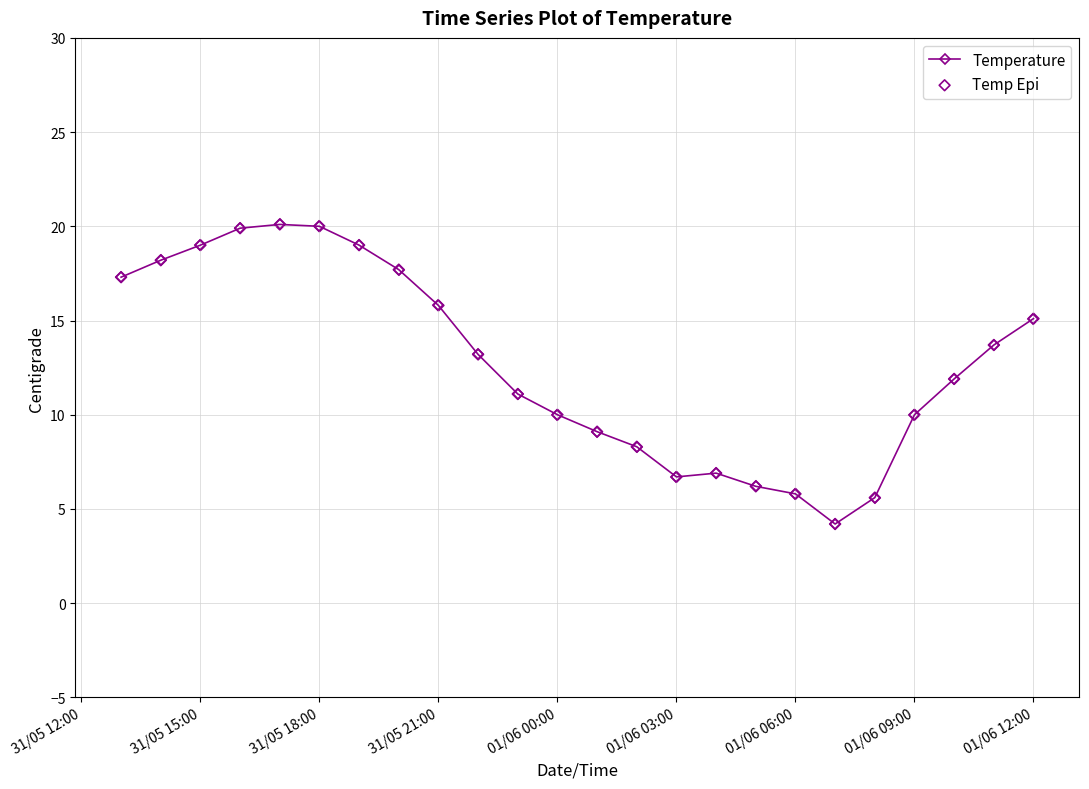

What is the minimum value shown in the chart?

4.2